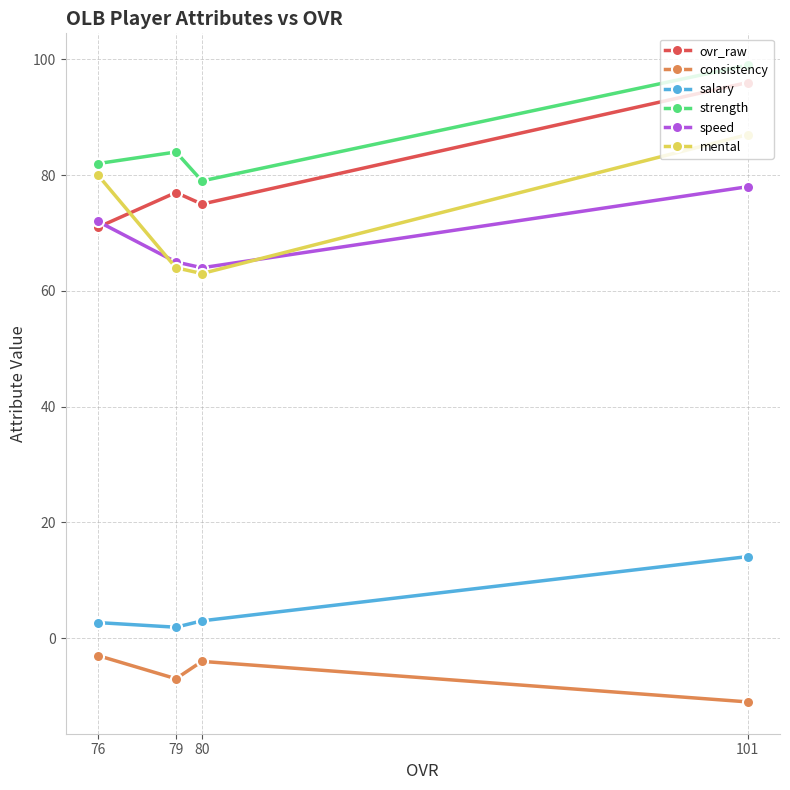

True or false: ovr_raw has more than 1 interior local peaks.

False